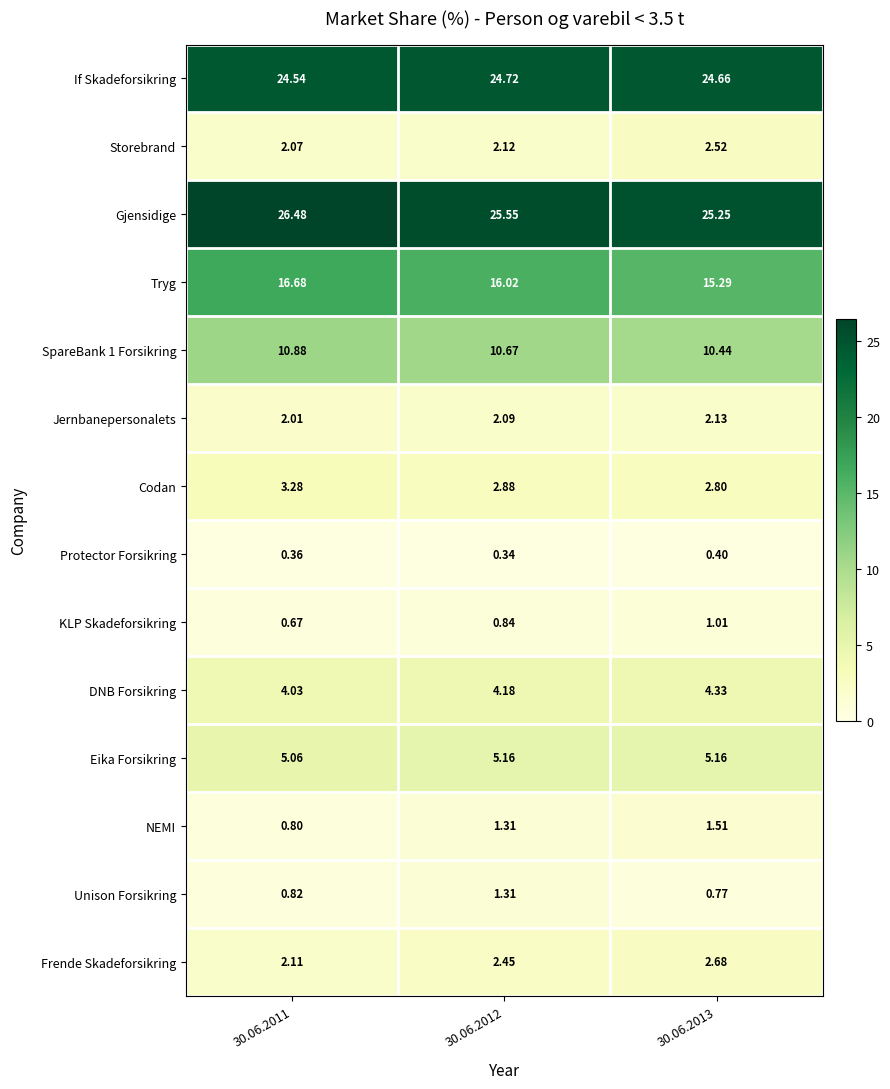

Which series has the widest spread of values?

Tryg